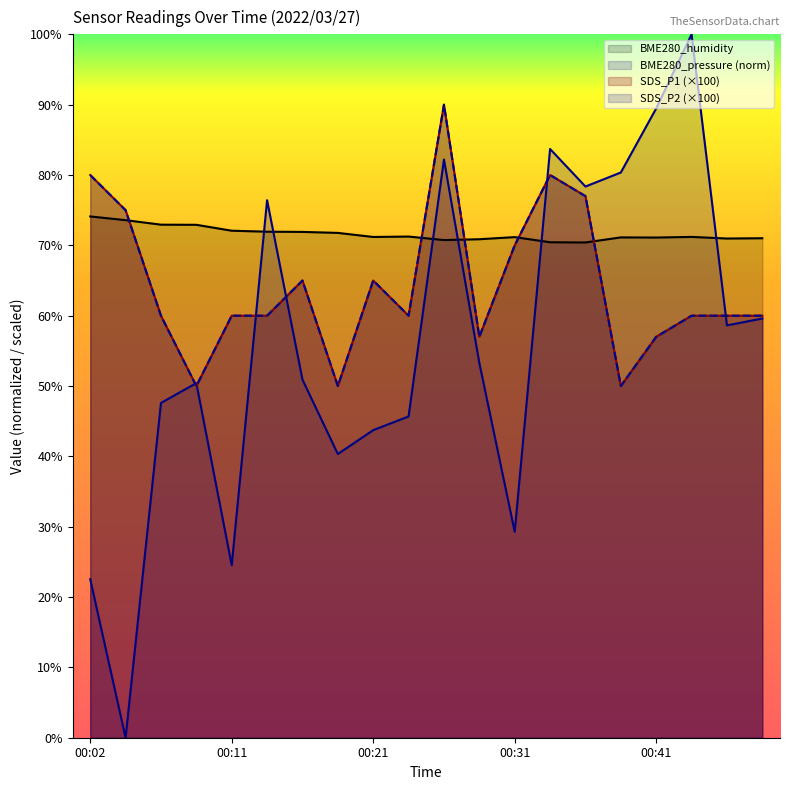

What are all the series names shown in the legend?

SDS_P1, SDS_P2, BME280_humidity, BME280_pressure_norm